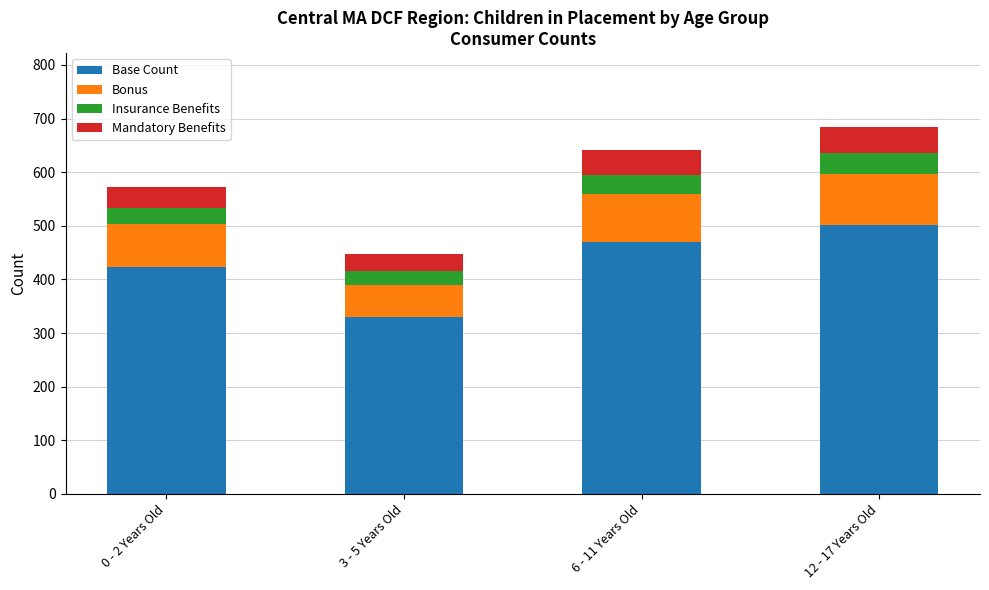

What is the highest value of the Base Count series?

502